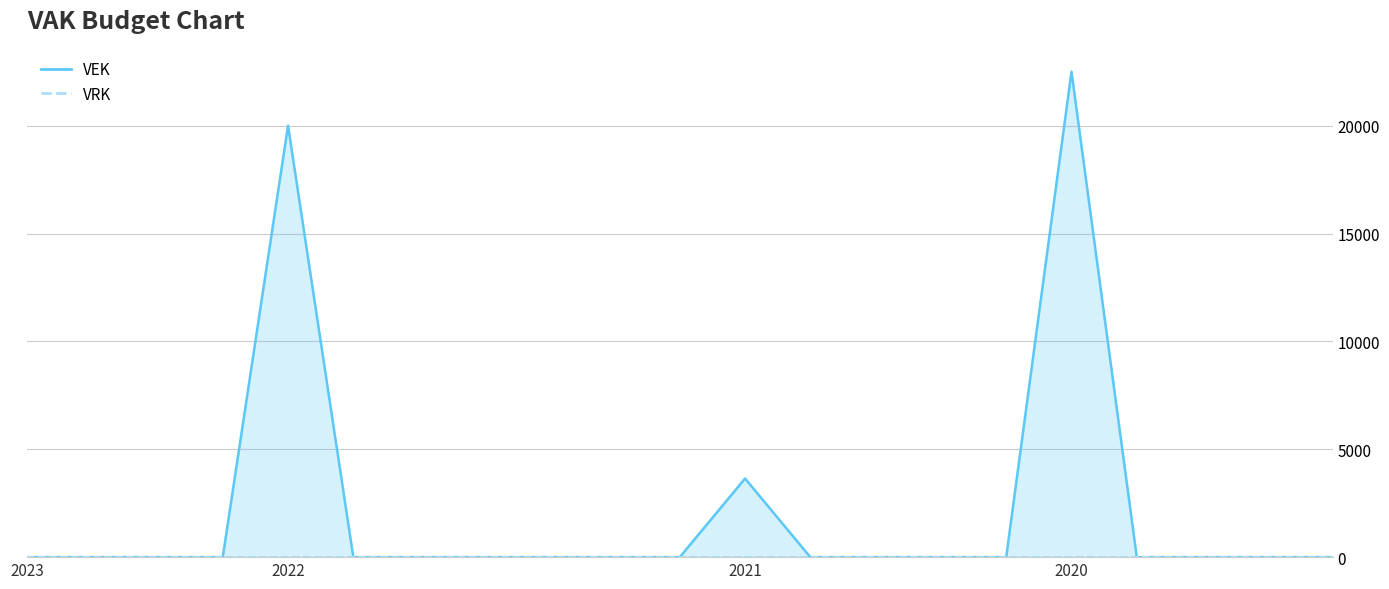

What is the label of the 5th point from the left?

2022